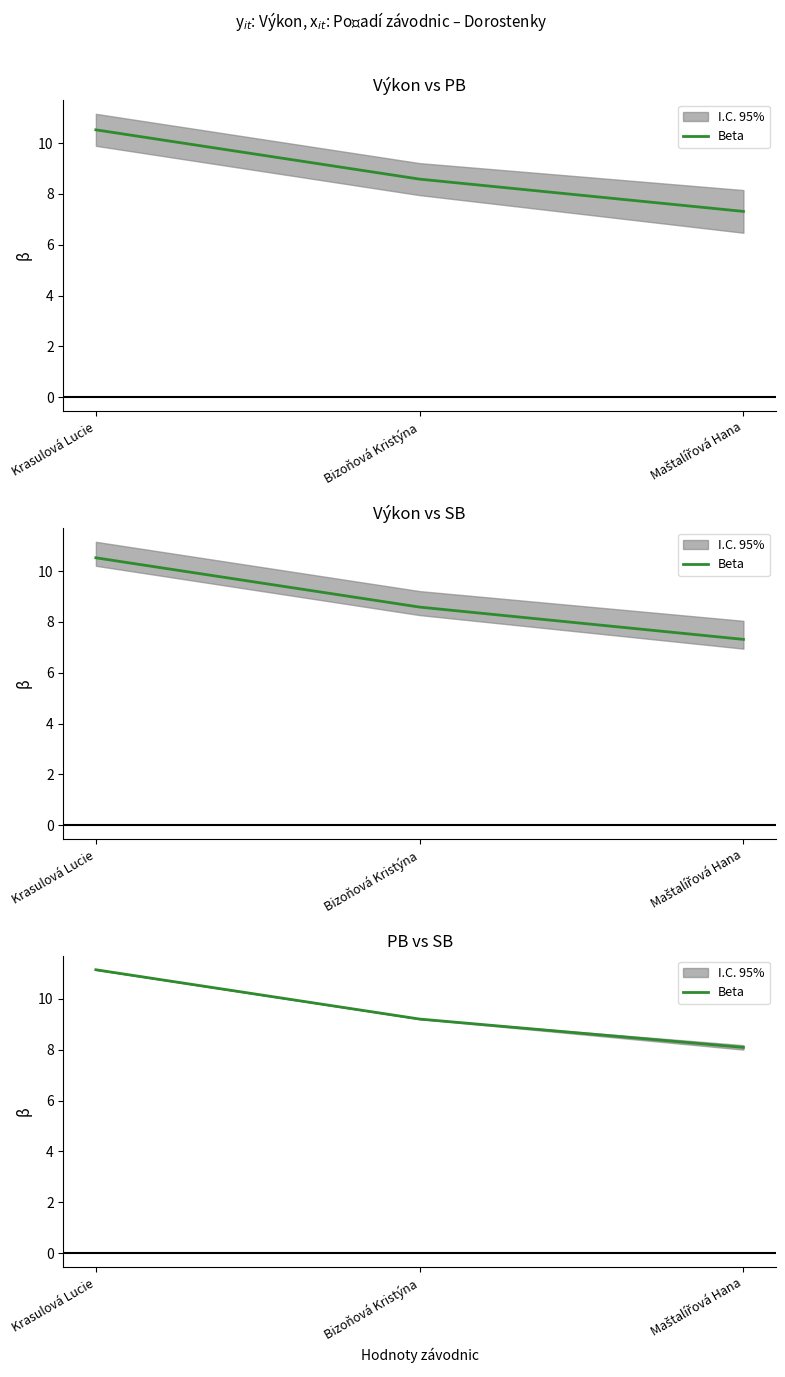

Rank the categories by value from lowest to highest.

Maštalířová Hana, Bizoňová Kristýna, Krasulová Lucie